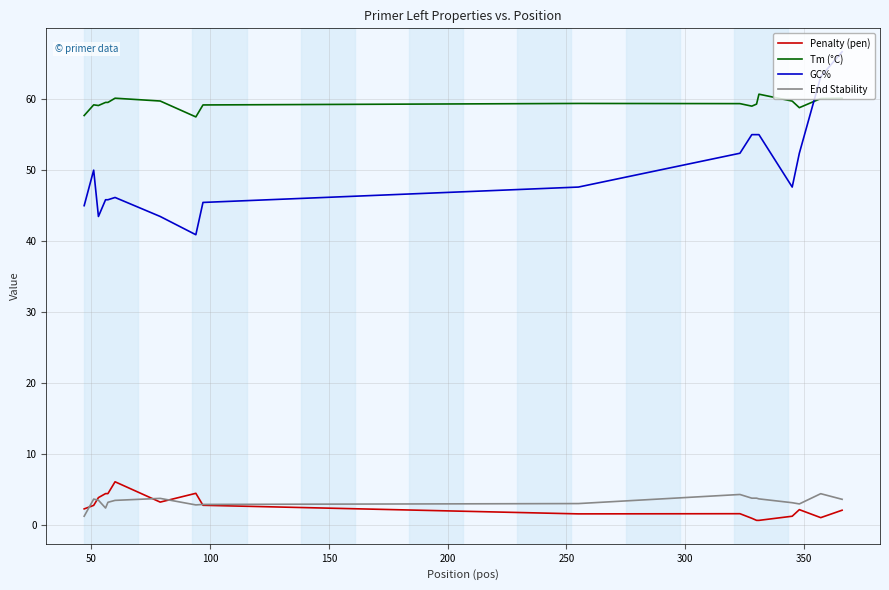

True or false: GC% and Tm (°C) cross at least once.

True